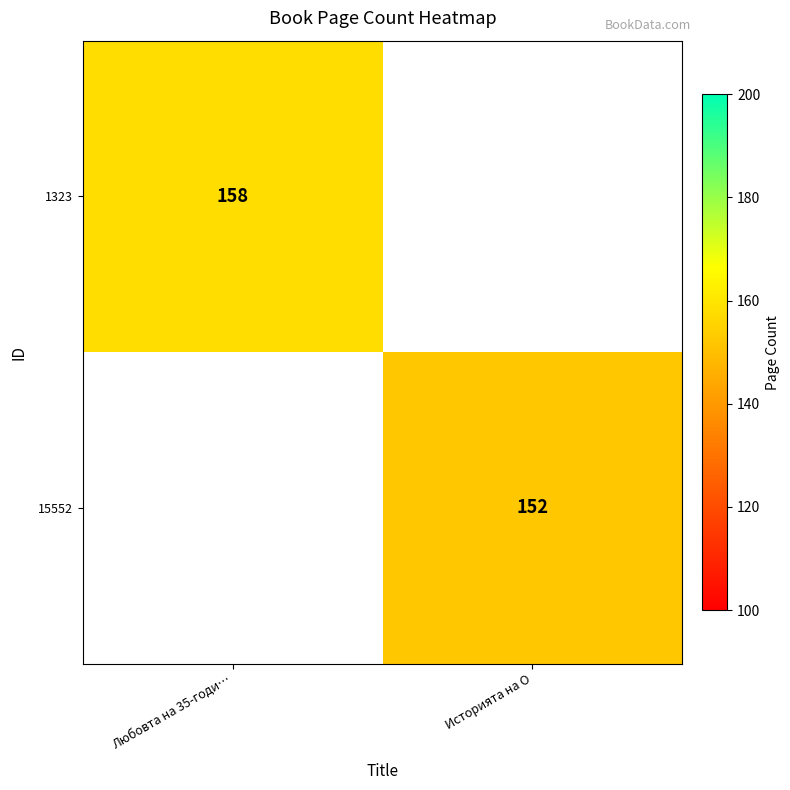

True or false: 15552 has a value of 152 at Историята на О.

True